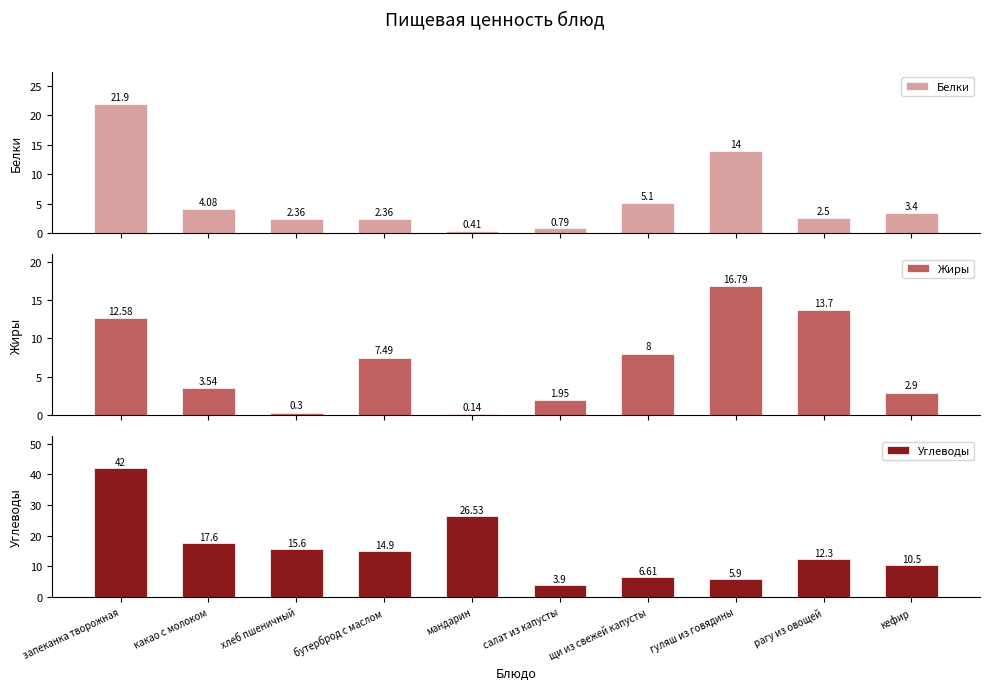

What is the approximate value of Жиры at кефир?

2.9